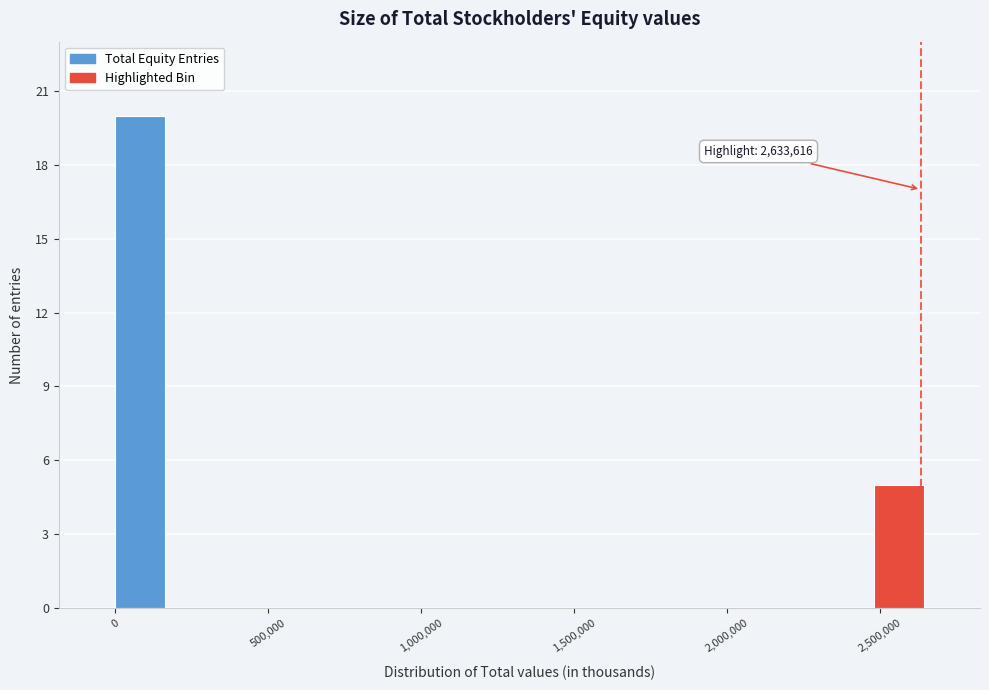

Around what value on the x-axis is the tallest bar? Give the approximate position of its centre, as read against the axis.

100000